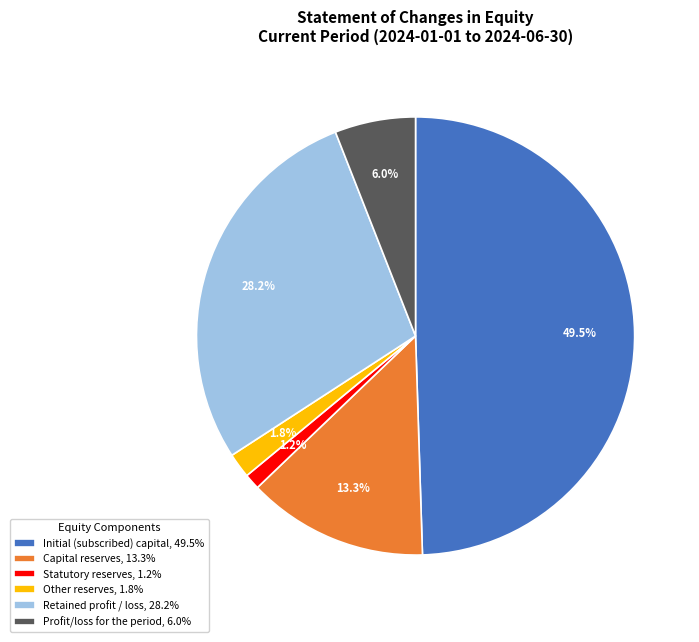

What is the largest slice in the pie chart?

Initial (subscribed) capital, 49.5%